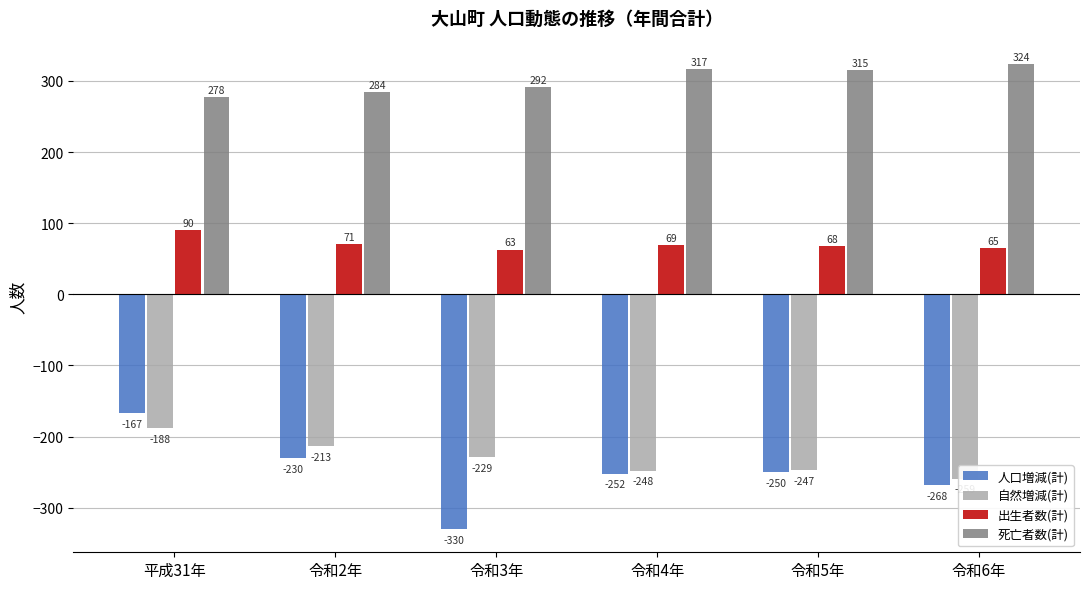

At which label does 自然増減(計) first exceed -229?

平成31年